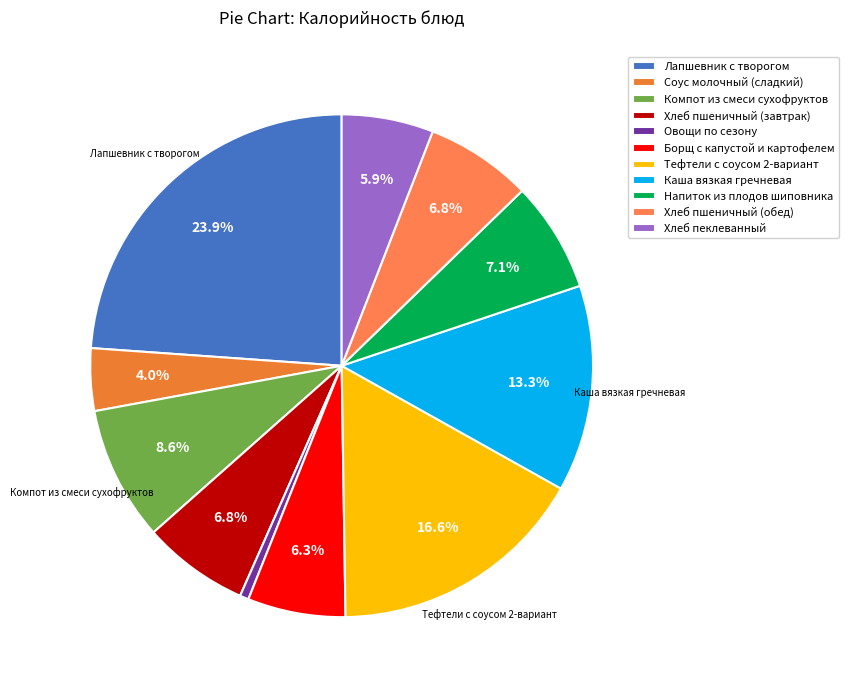

Rank the categories by value from highest to lowest.

Лапшевник с творогом, Тефтели с соусом 2-вариант, Каша вязкая гречневая, Компот из смеси сухофруктов, Напиток из плодов шиповника, Хлеб пшеничный (завтрак), Хлеб пшеничный (обед), Борщ с капустой и картофелем, Хлеб пеклеванный, Соус молочный (сладкий), Овощи по сезону